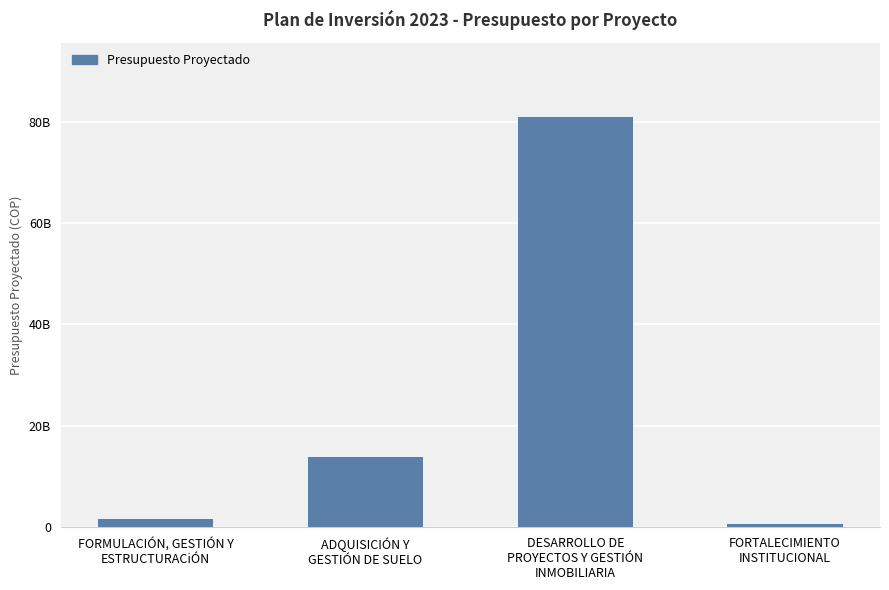

Which label corresponds to the largest value in the chart?

DESARROLLO DE
PROYECTOS Y GESTIÓN
INMOBILIARIA